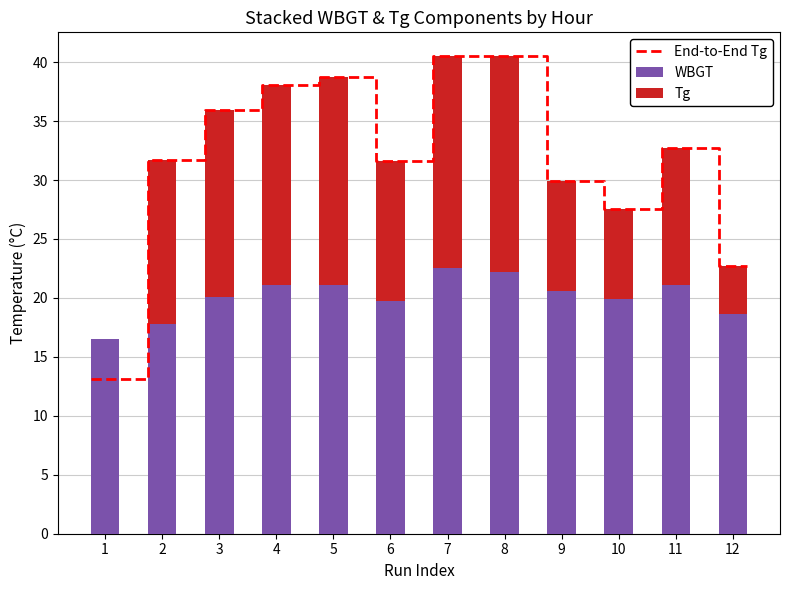

Where is WBGT nearest to the value 19?

12